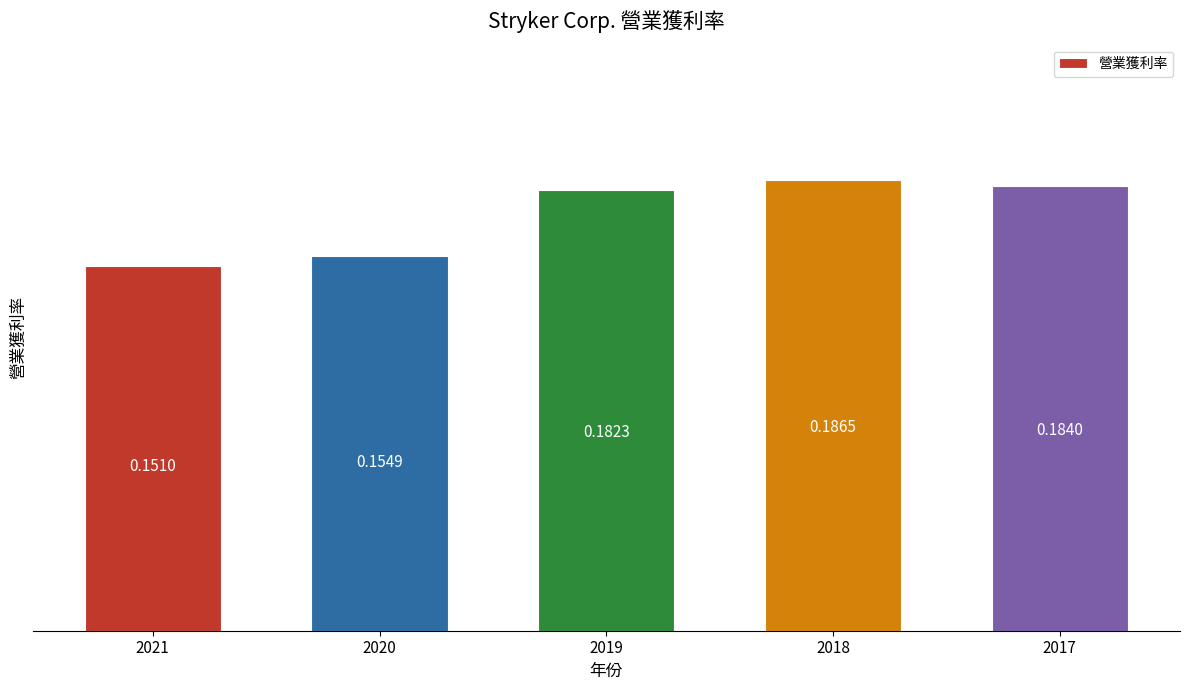

Does the chart contain stacked bars?

No